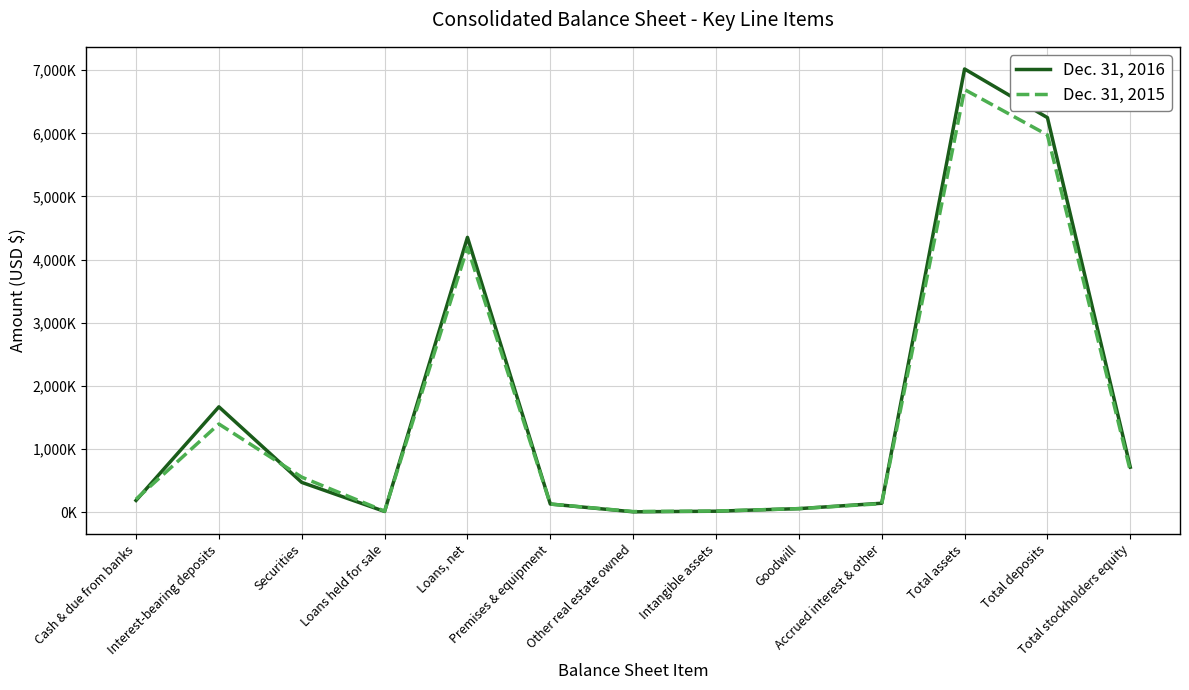

Which series has the largest range (max minus min)?

Dec. 31, 2016